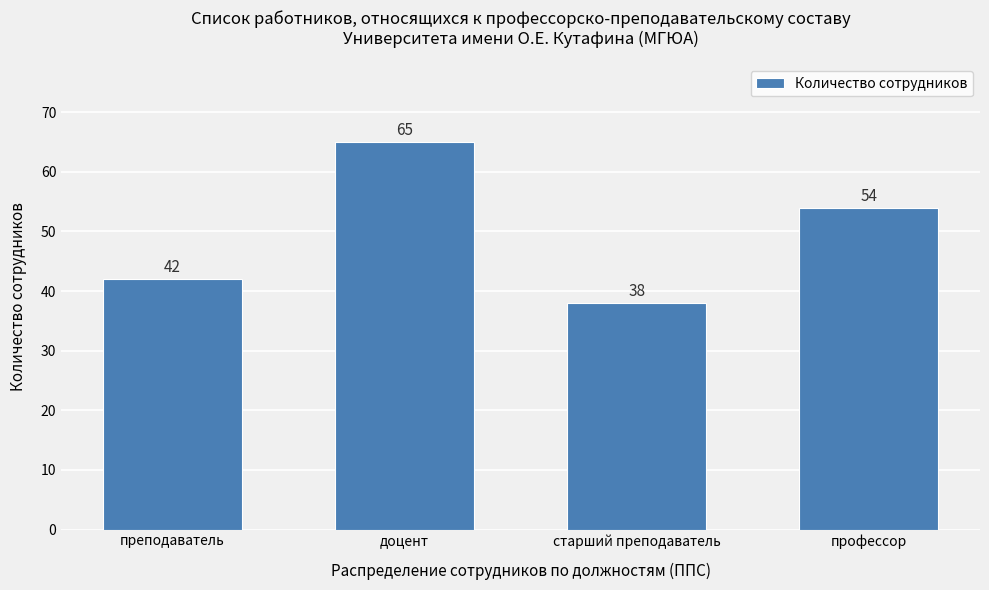

Reading left to right, list all the values displayed in this chart.

42	65	38	54